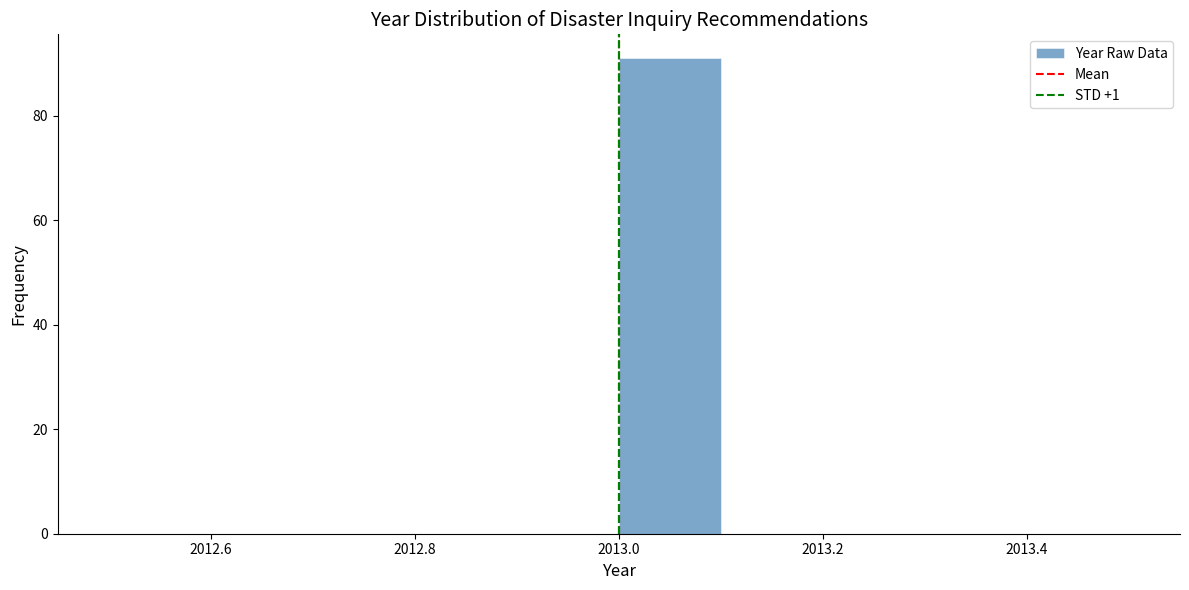

Over which range of the x-axis is the bar tallest?

2013.0 to 2013.1